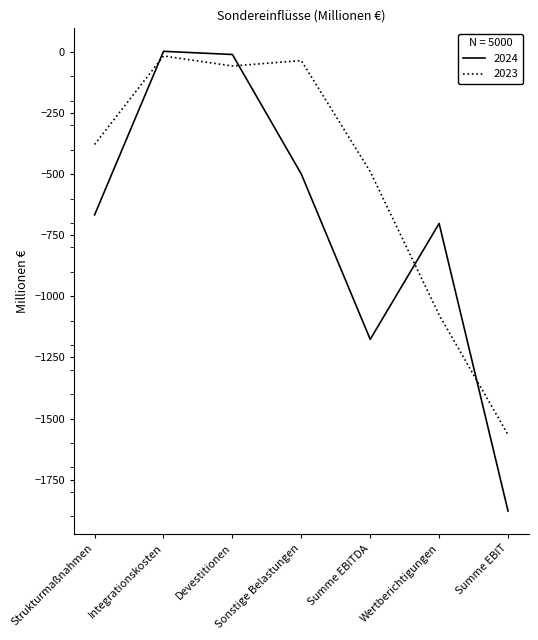

Between Devestitionen and Wertberichtigungen, which series saw the biggest shift?

2023